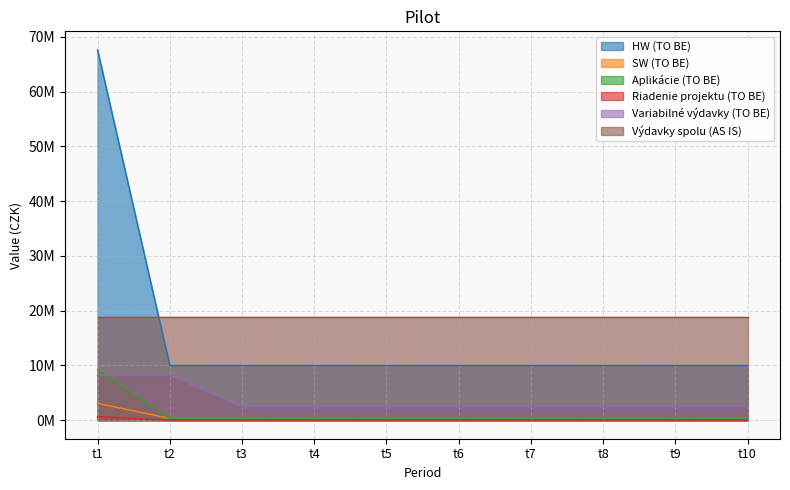

What is the maximum value for SW (TO BE)?

3085728.0